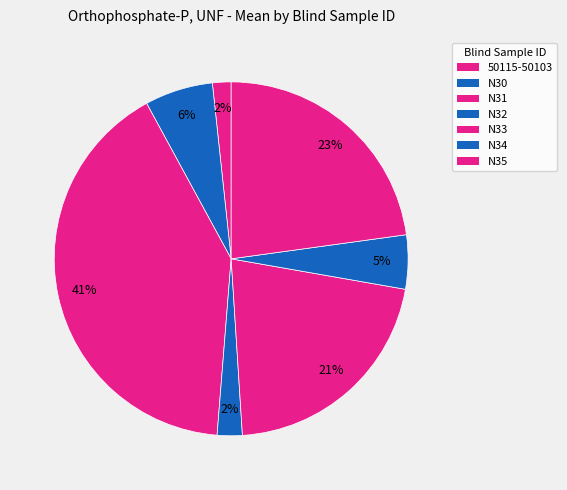

Is N32 the majority of the pie?

No